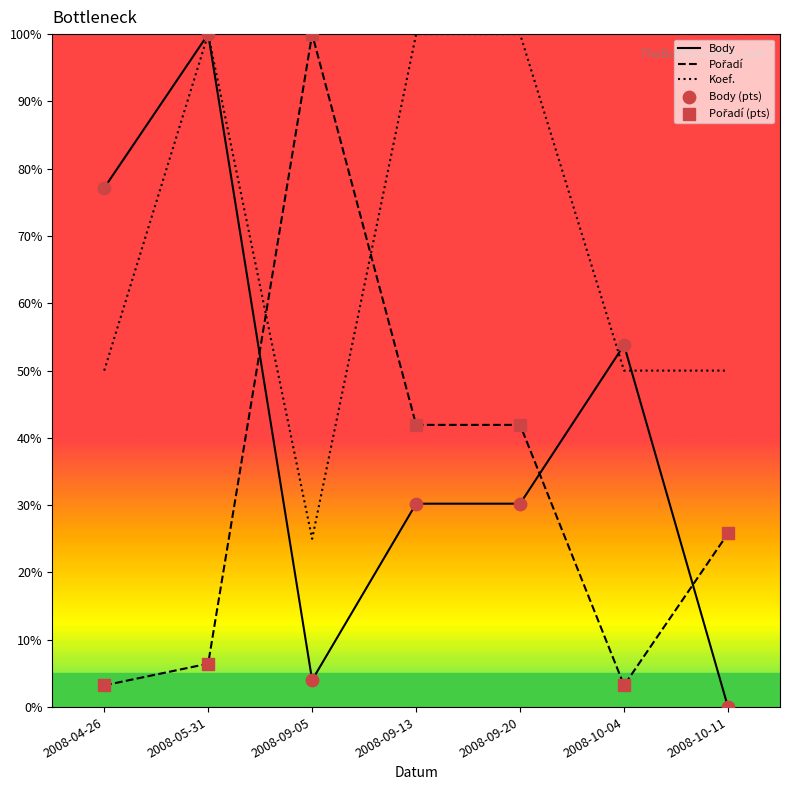

At which category is the sum across all series the highest?

2008-05-31